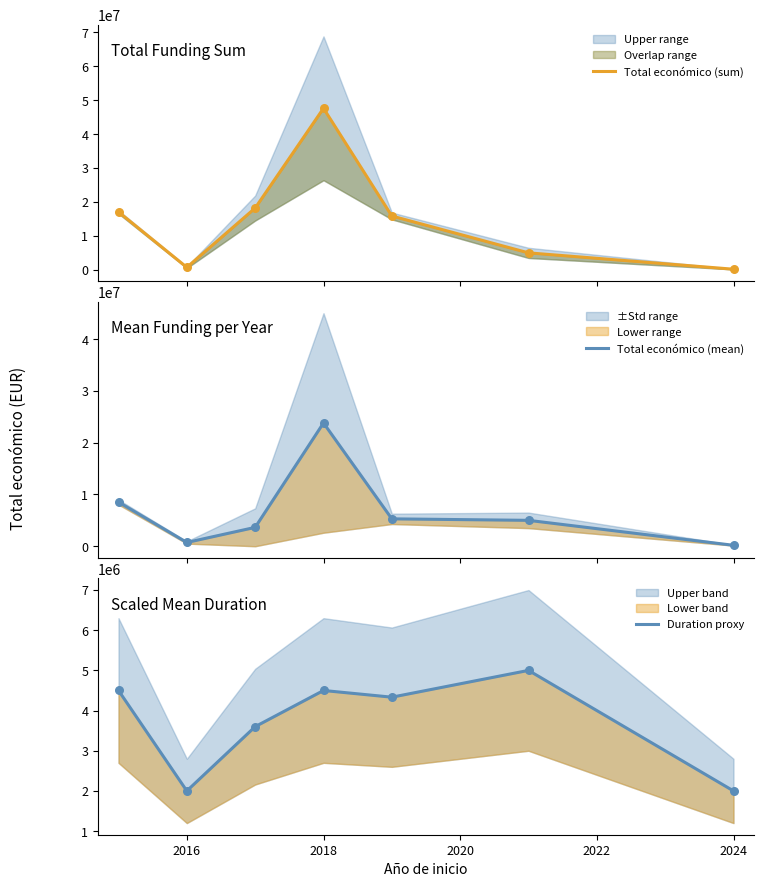

Is the value of Duration proxy at 2016 greater than the value of Total económico (mean) at 2016?

Yes